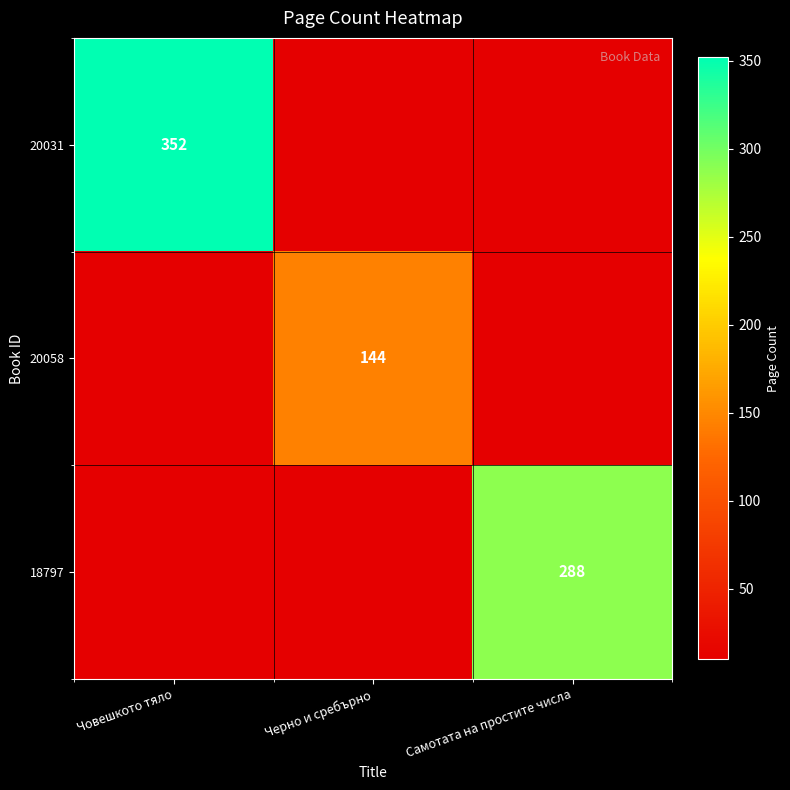

The value of 20058 at Черно и сребърно is 144. True or false?

True